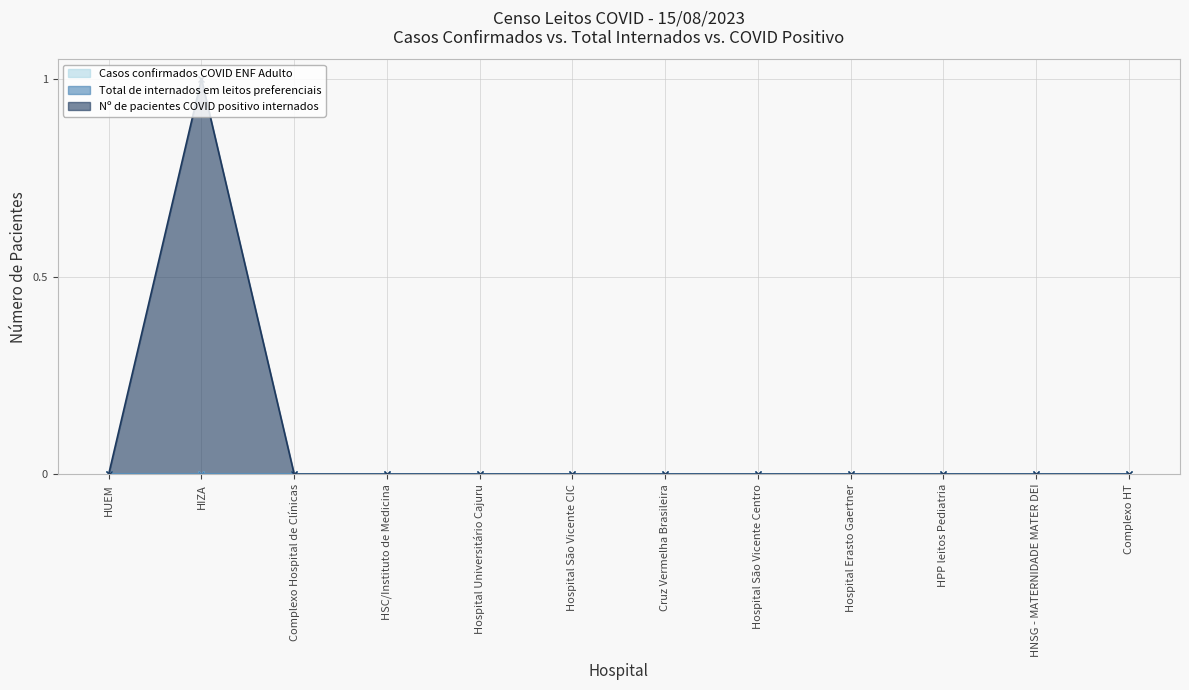

Count the Nº de pacientes COVID positivo internados values in the range 0 to 1.

12